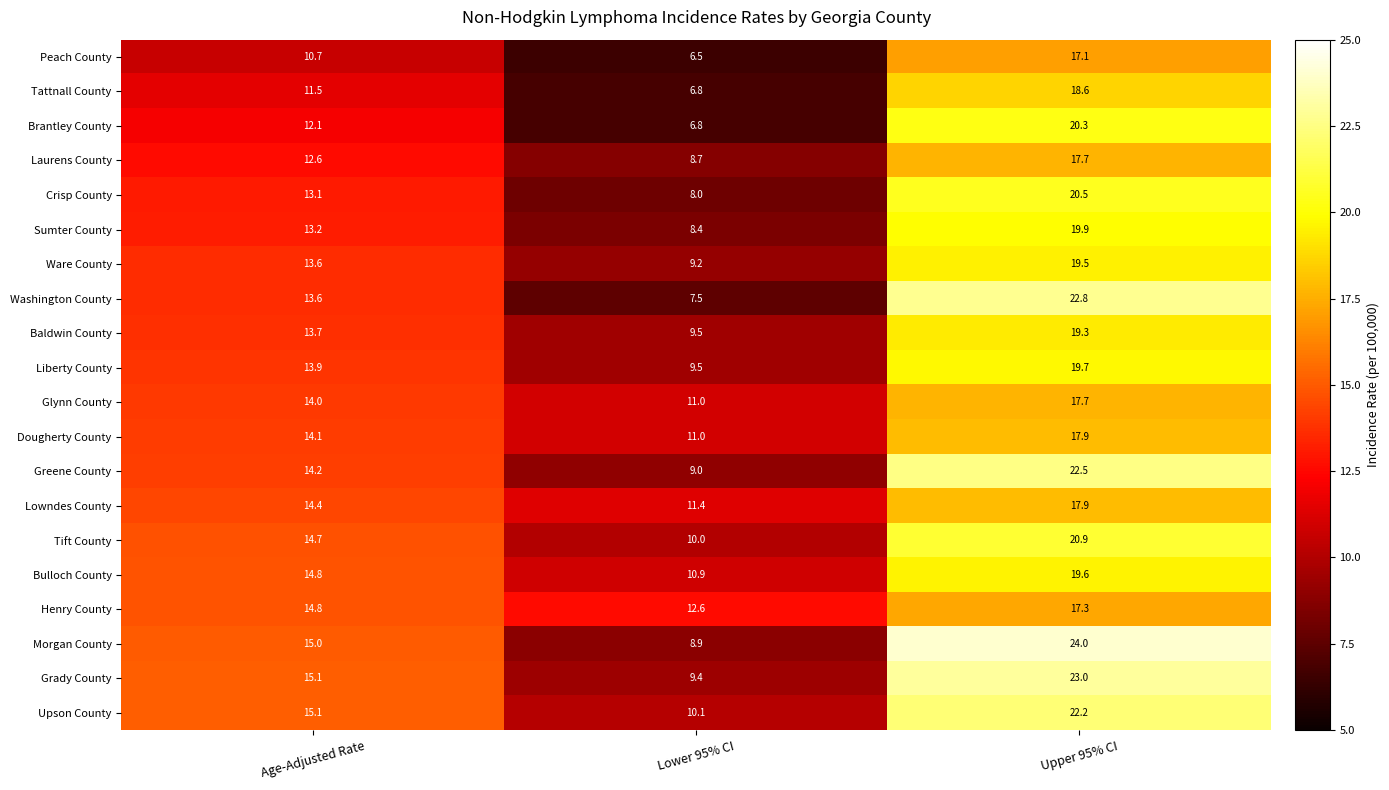

Which series has the largest range (max minus min)?

Washington County